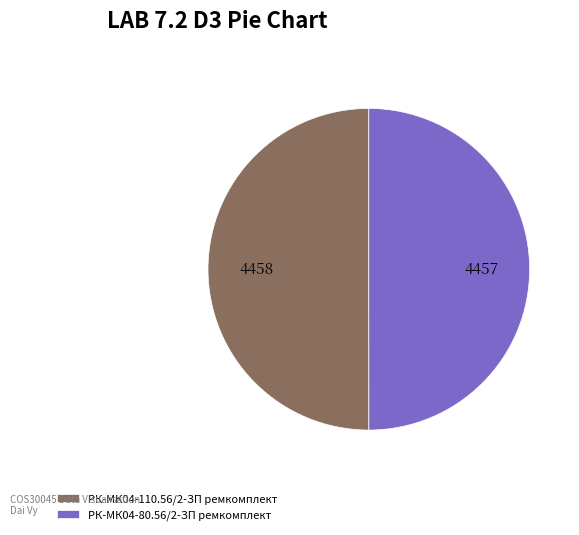

Approximately how many times larger is the value at РК-МК04-110.56/2-ЗП ремкомплект compared to РК-МК04-80.56/2-ЗП ремкомплект?

1.0